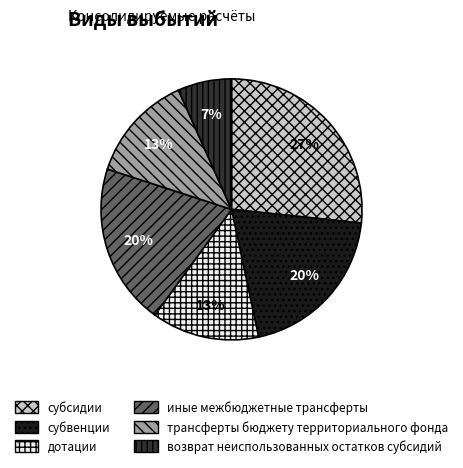

Is the sum of субсидии and дотации greater than half?

No